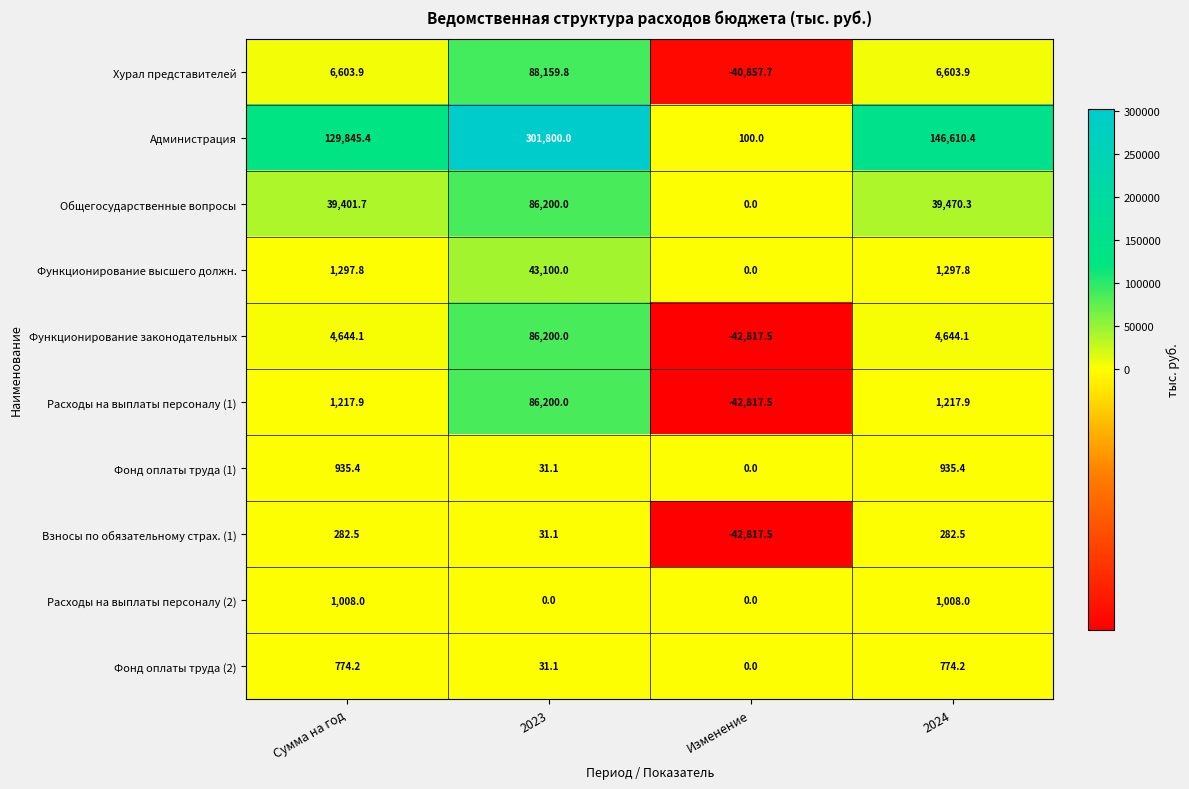

The value of Функционирование законодательных at 2023 is 86200.0. True or false?

True